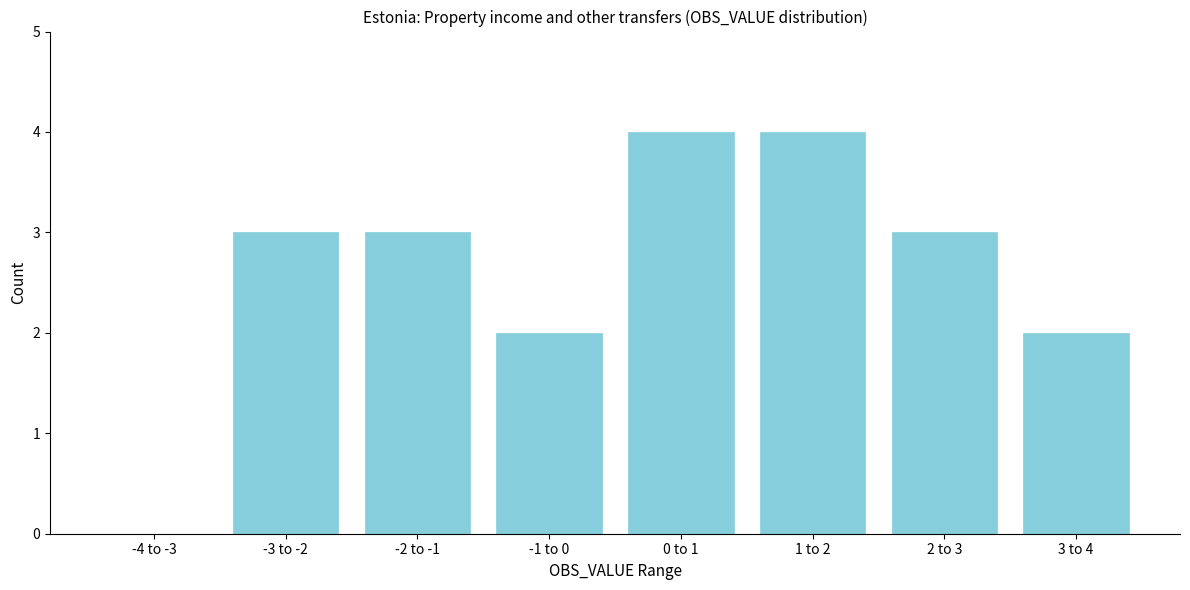

Reading right to left, transcribe all the data shown in this chart.

3 to 4=2	2 to 3=3	1 to 2=4	0 to 1=4	-1 to 0=2	-2 to -1=3	-3 to -2=3	-4 to -3=0